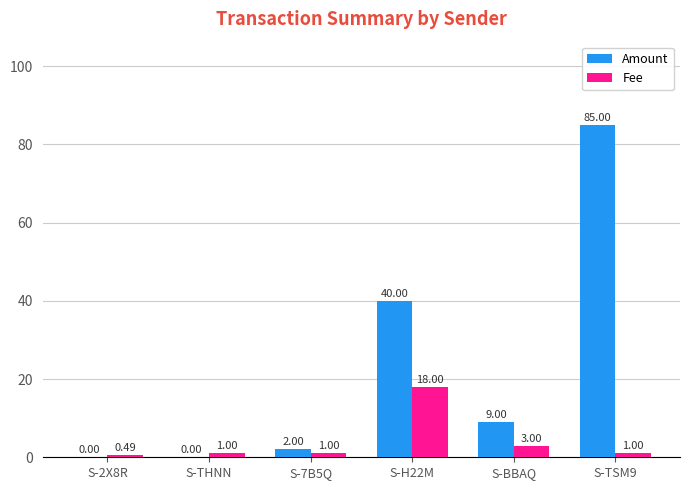

How many data points does each series have?

6